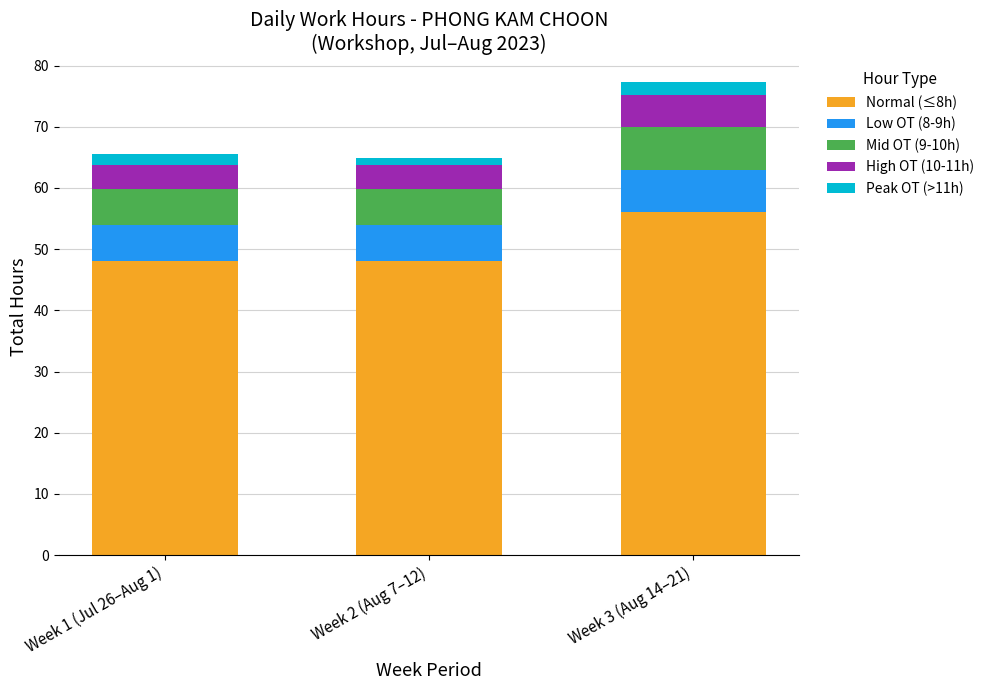

What are all the series names shown in the legend?

Normal (≤8h), Low OT (8-9h), Mid OT (9-10h), High OT (10-11h), Peak OT (>11h)